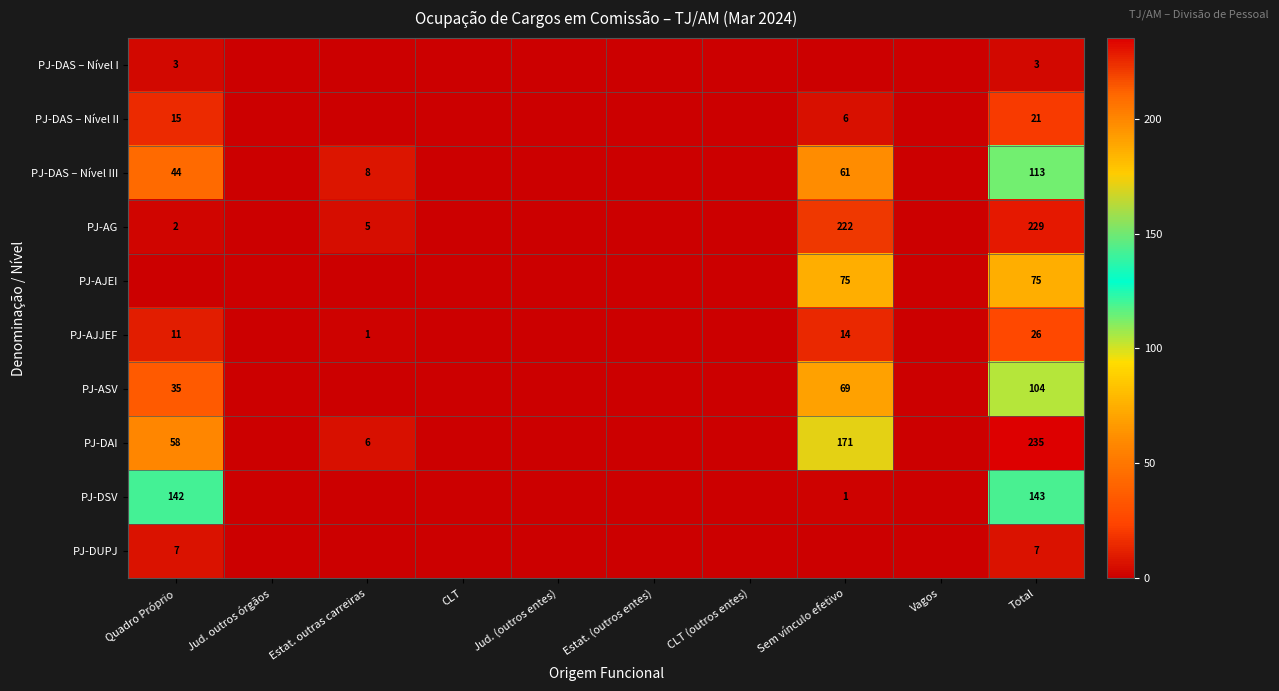

At how many categories does at least one series exceed 25?

3